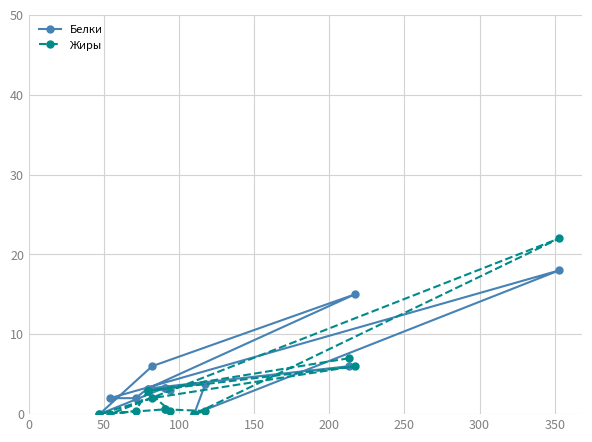

List the series in order of their overall mean, highest first.

Белки, Жиры